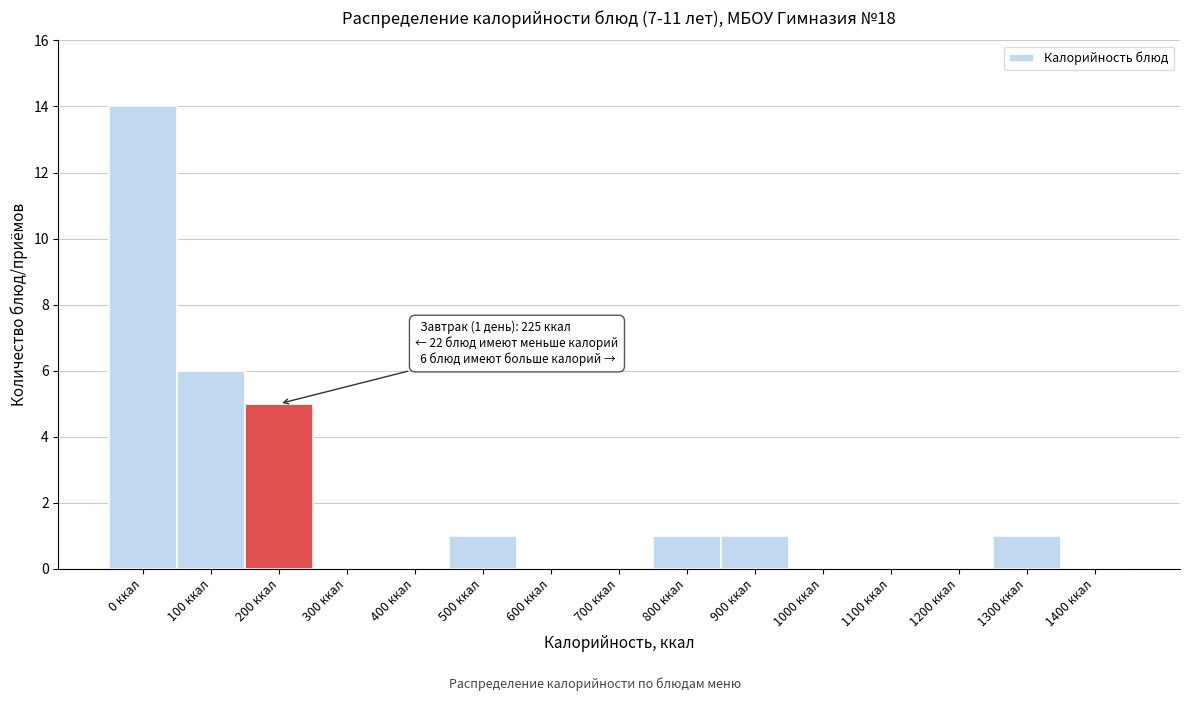

Reading left to right, extract all data points from this chart.

0 ккал=14	100 ккал=6	200 ккал=5	300 ккал=0	400 ккал=0	500 ккал=1	600 ккал=0	700 ккал=0	800 ккал=1	900 ккал=1	1000 ккал=0	1100 ккал=0	1200 ккал=0	1300 ккал=1	1400 ккал=0